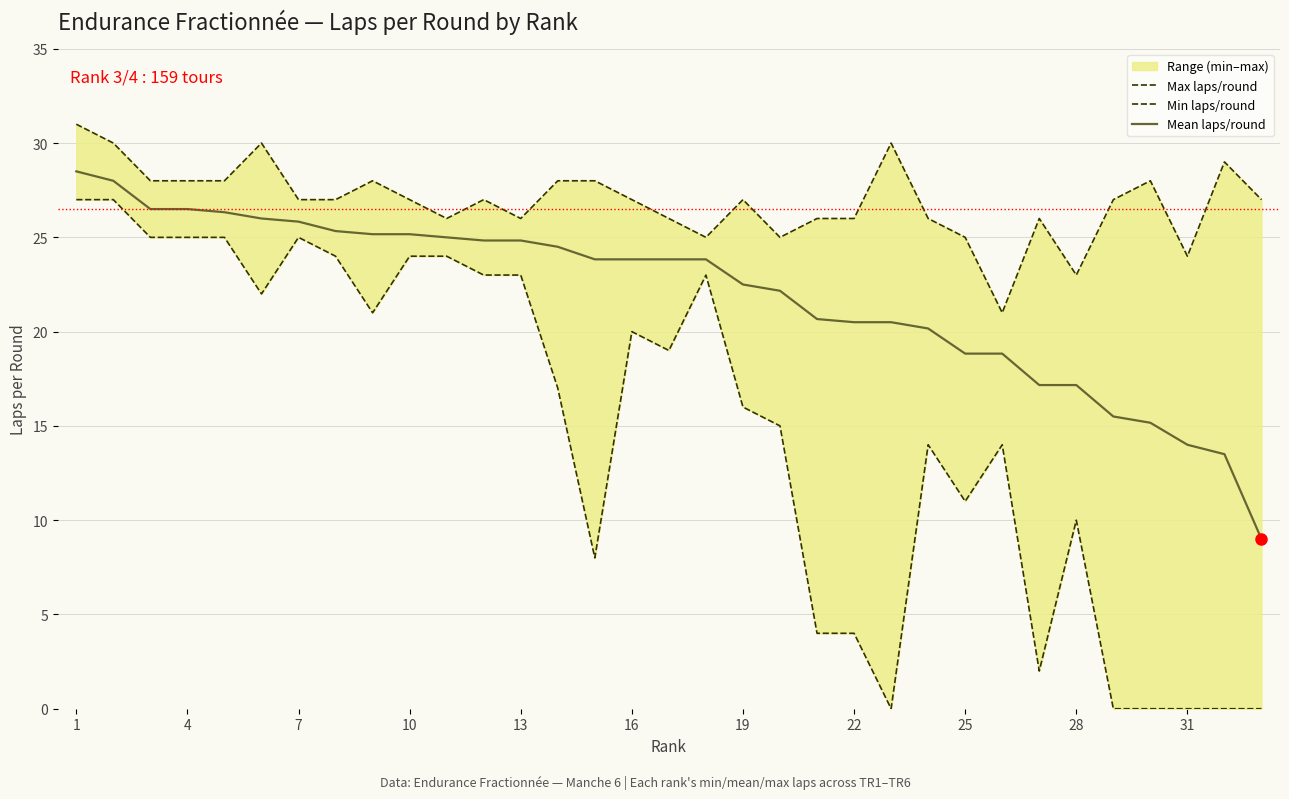

What is the minimum value for Mean laps/round?

9.0